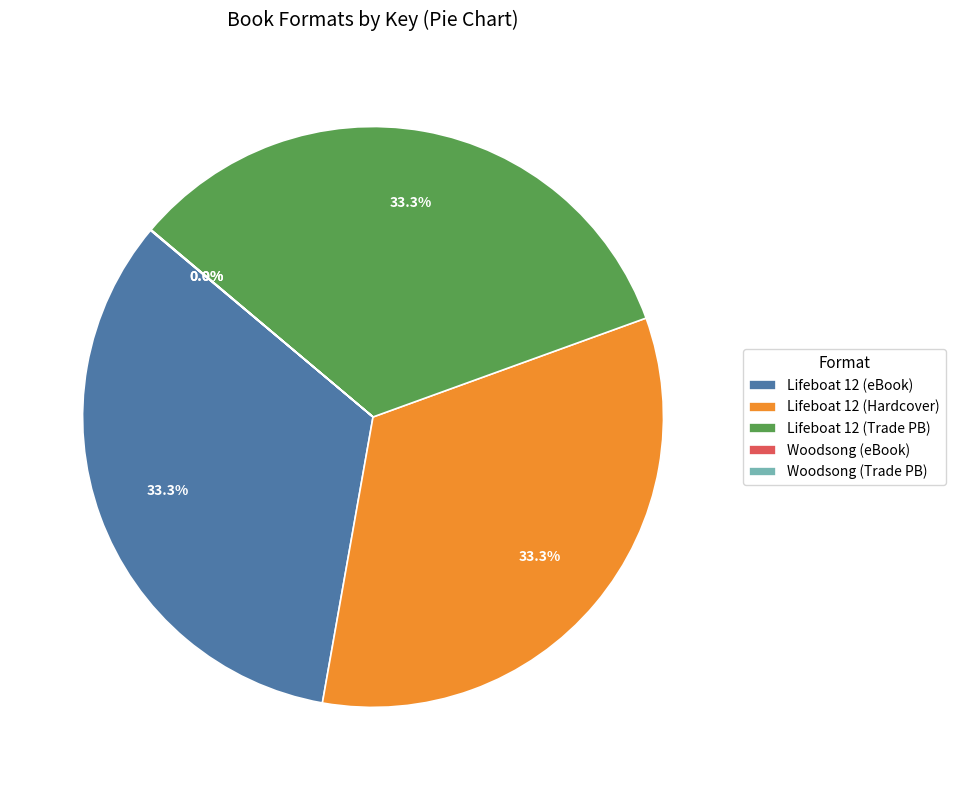

Approximately how many times larger is the value at Lifeboat 12 (Trade PB) compared to Lifeboat 12 (Hardcover)?

1.0